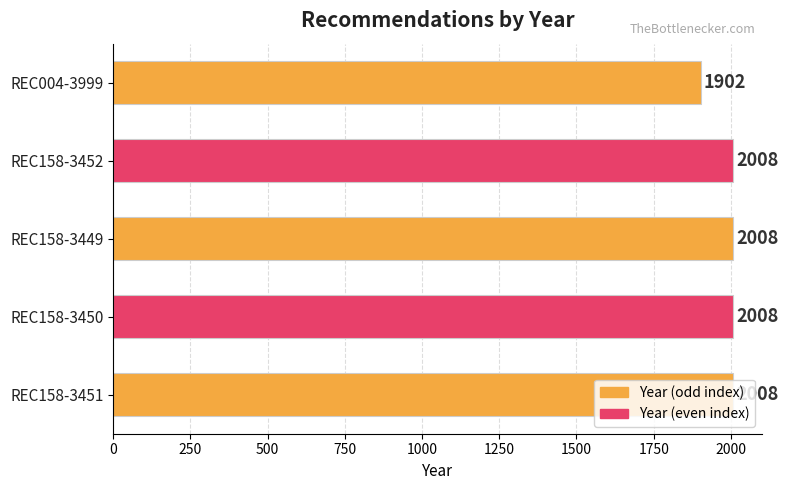

How many series are shown in this chart?

1